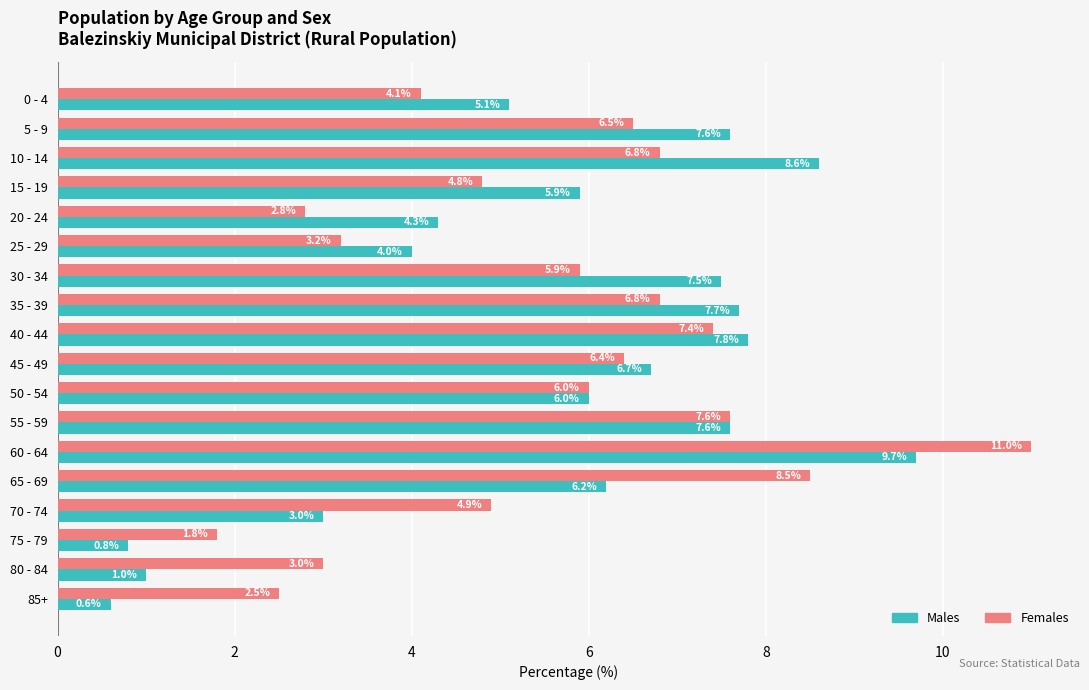

What is the maximum value for Males?

9.7